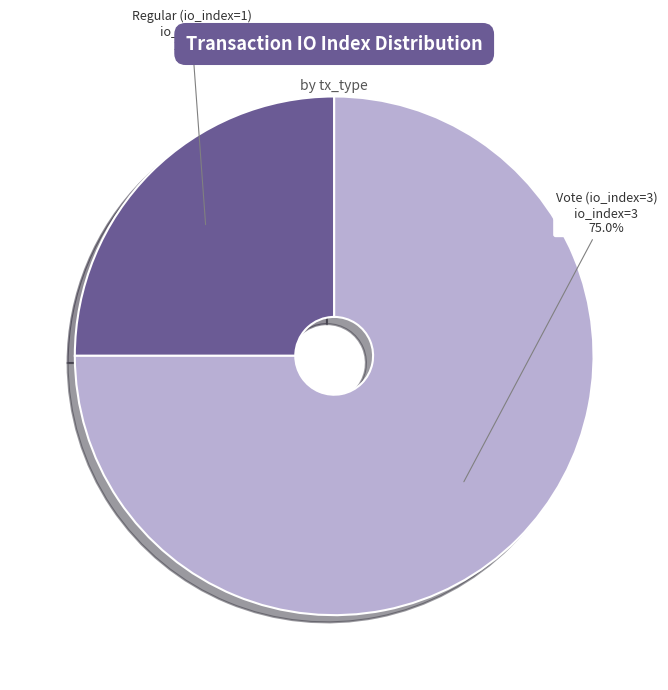

Which category has the smallest portion of the pie?

Regular (io_index=1)